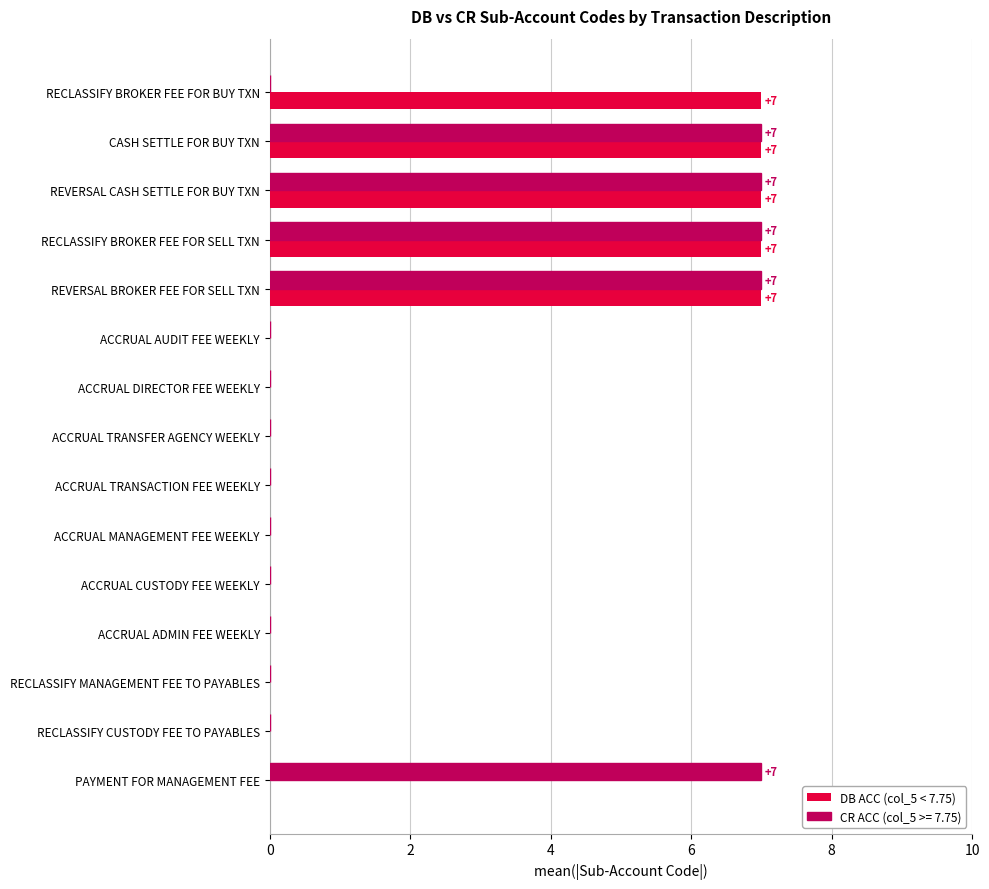

Count the number of data series in this chart.

2